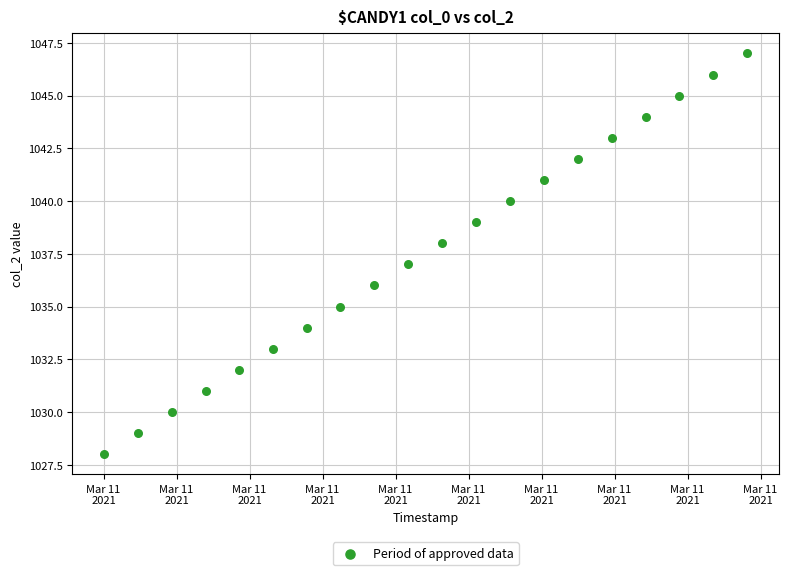

What is the range of Y values (max minus min)?

19